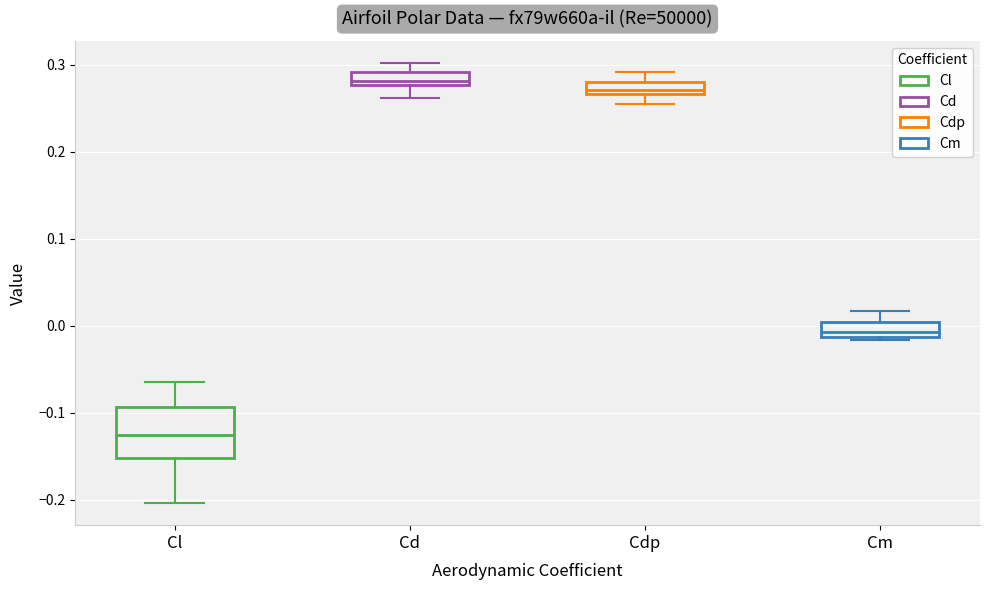

Which box is the tallest, from its lower edge to its upper edge?

Cl